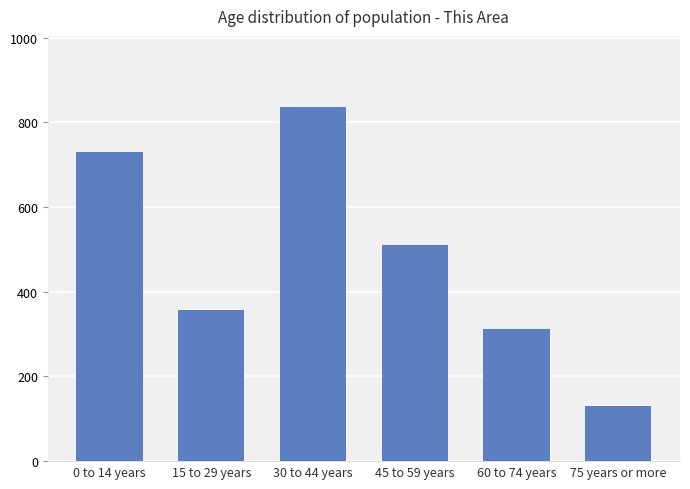

Is it true that the value at 0 to 14 years is 311?

False